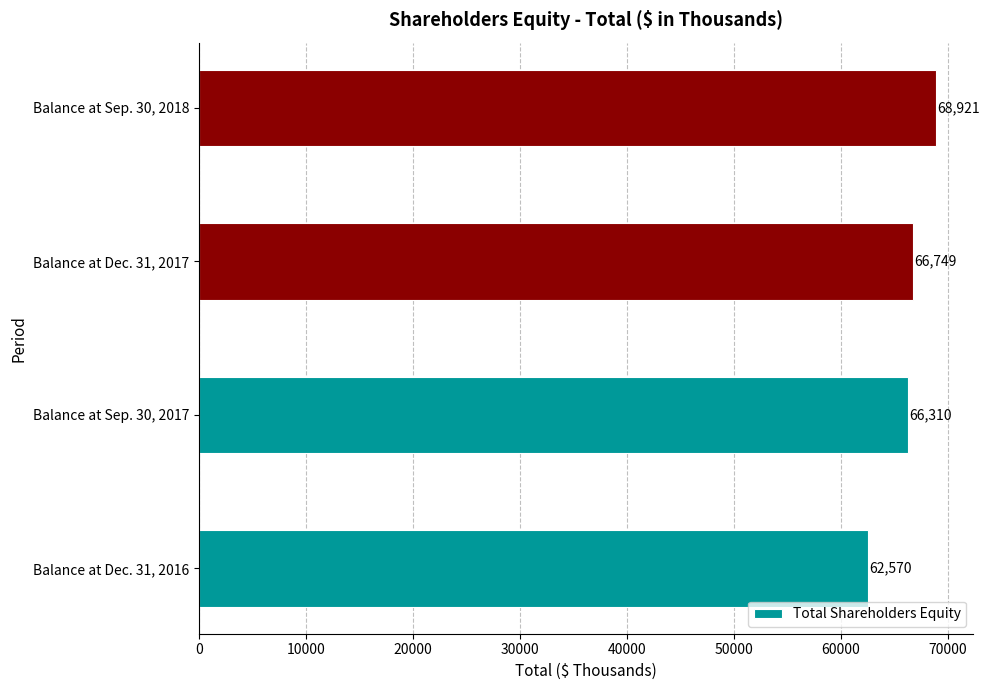

What value does the data have at Balance at Sep. 30, 2018?

68921